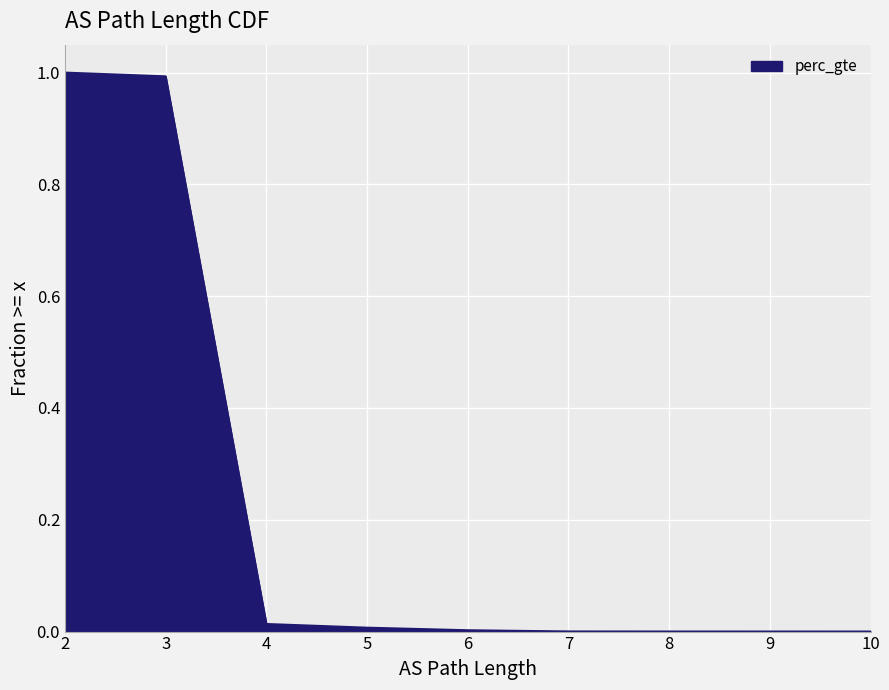

Where is the data nearest to the value 0?

10